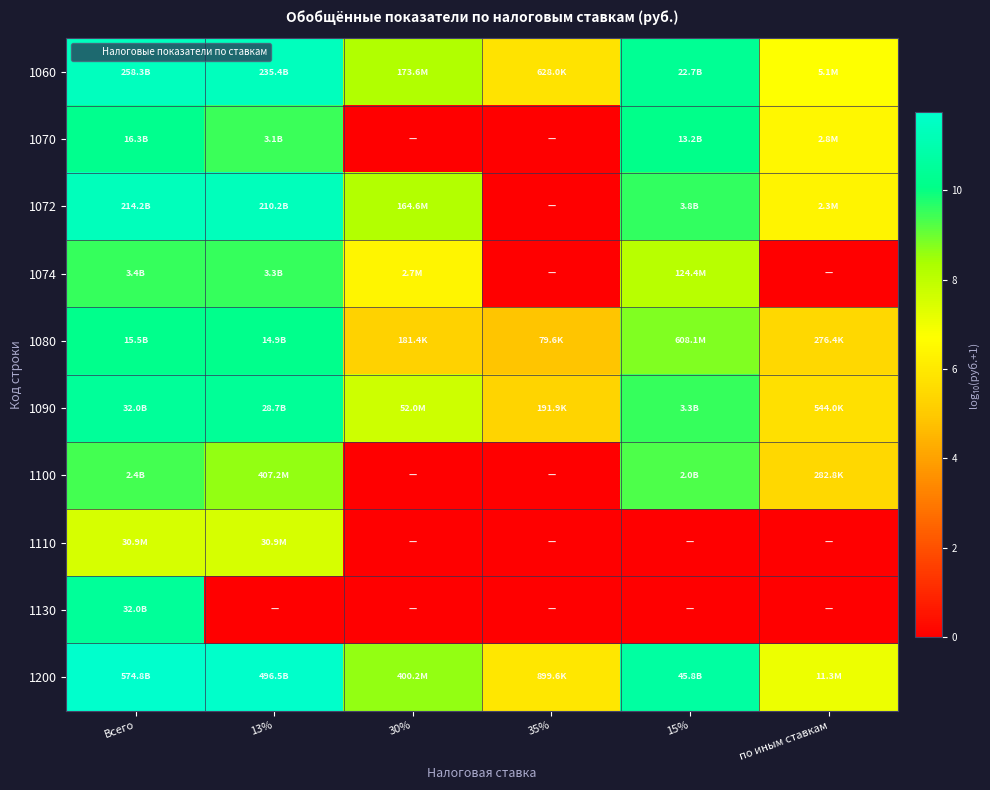

At по иным ставкам, list the series in order from smallest to largest.

1074, 1110, 1130, 1080, 1100, 1090, 1072, 1070, 1060, 1200